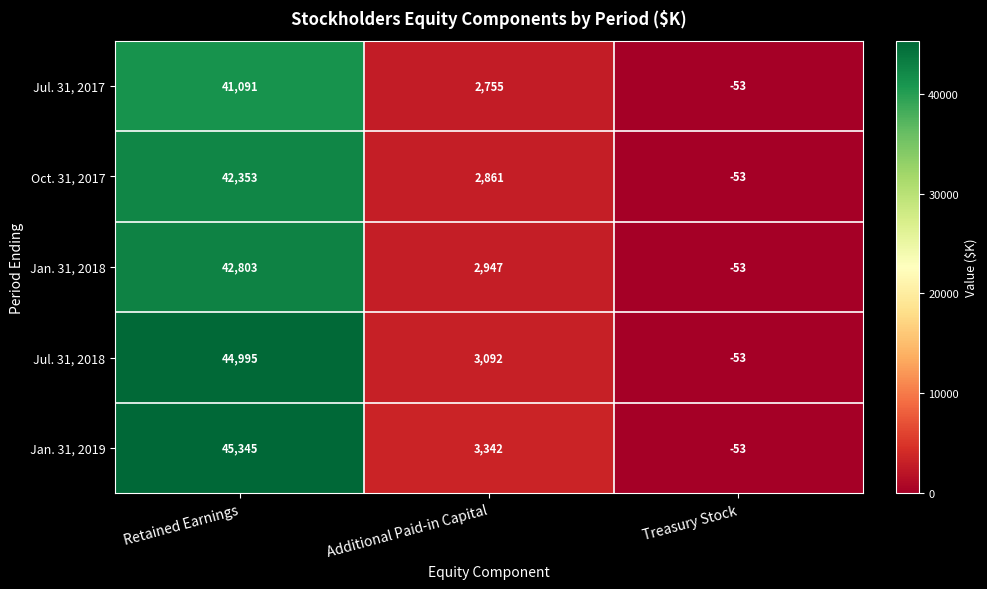

List the series in order of their peak value, highest first.

Jan. 31, 2019, Jul. 31, 2018, Jan. 31, 2018, Oct. 31, 2017, Jul. 31, 2017